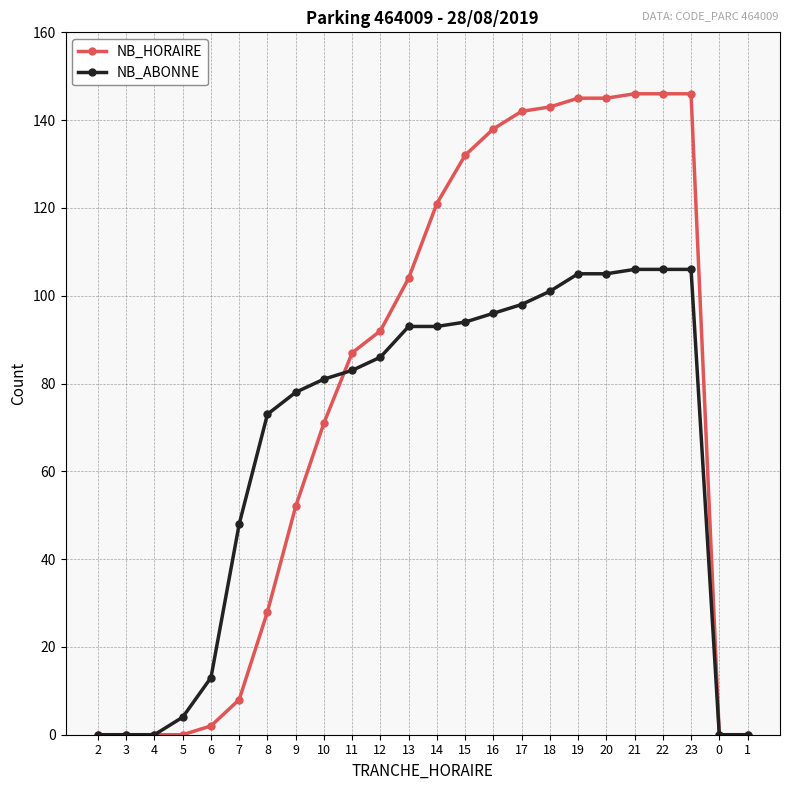

Which series has the widest spread of values?

NB_HORAIRE